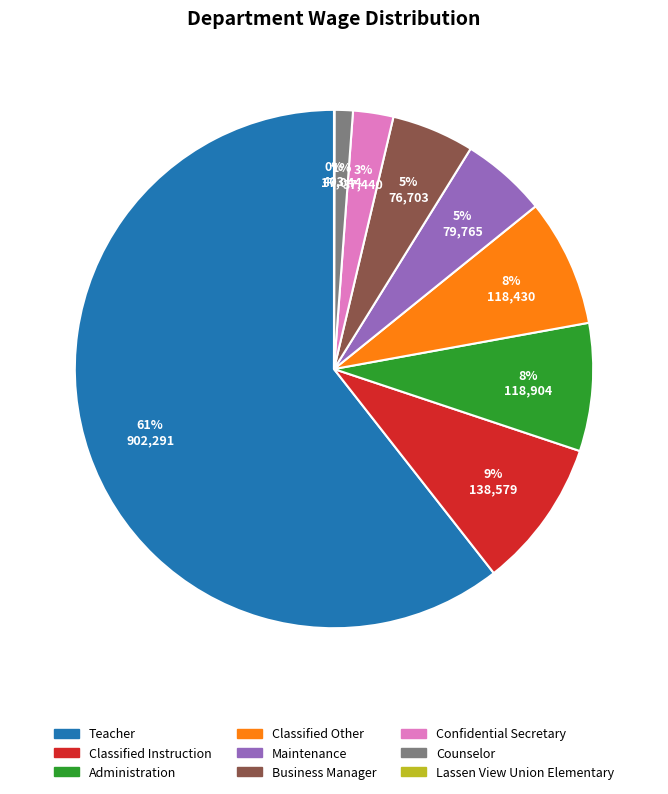

What percentage is the Counselor slice, to the nearest percent?

1%